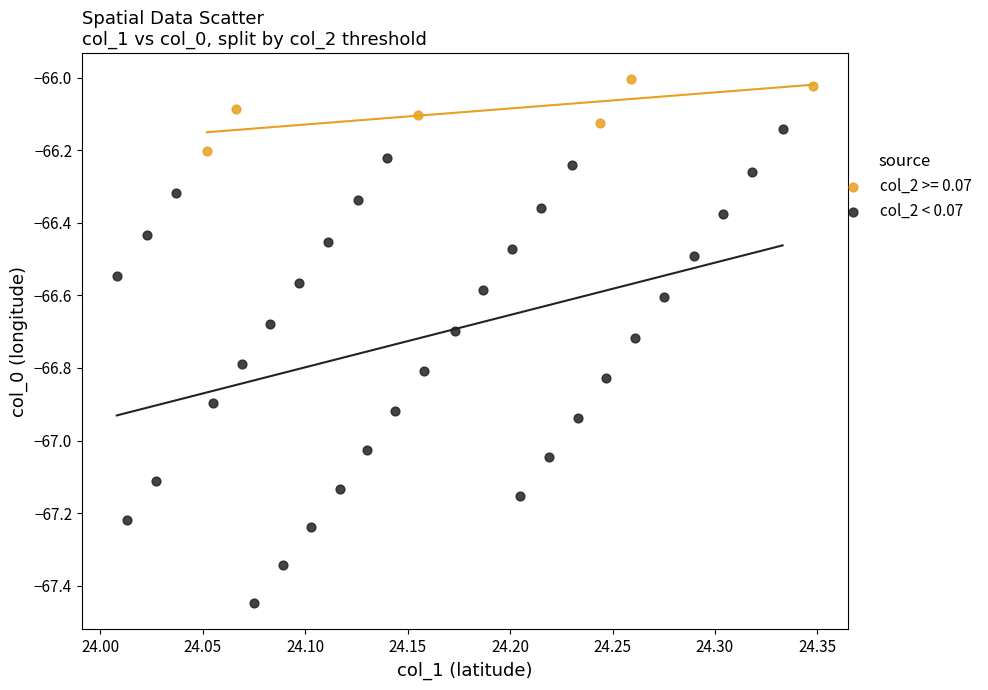

Which series reaches the maximum Y coordinate?

col_2 >= 0.07